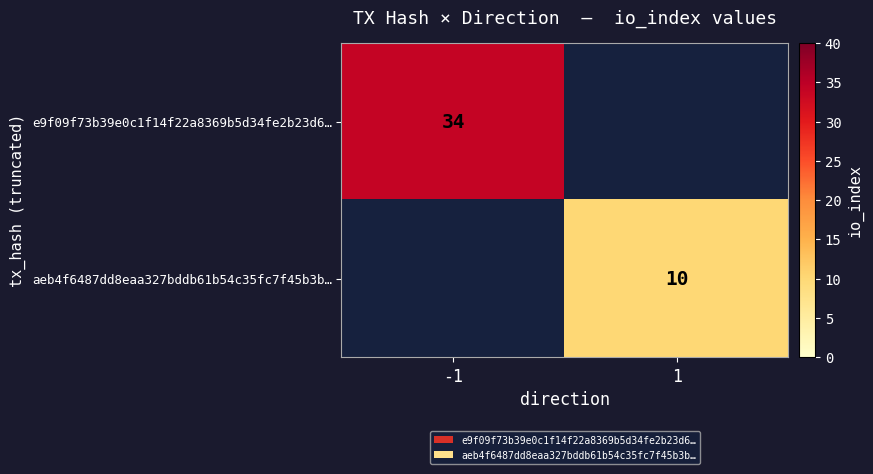

Is it true that aeb4f6487dd8eaa327bddb61b54c35fc7f45b3b… equals 10 at 1?

True